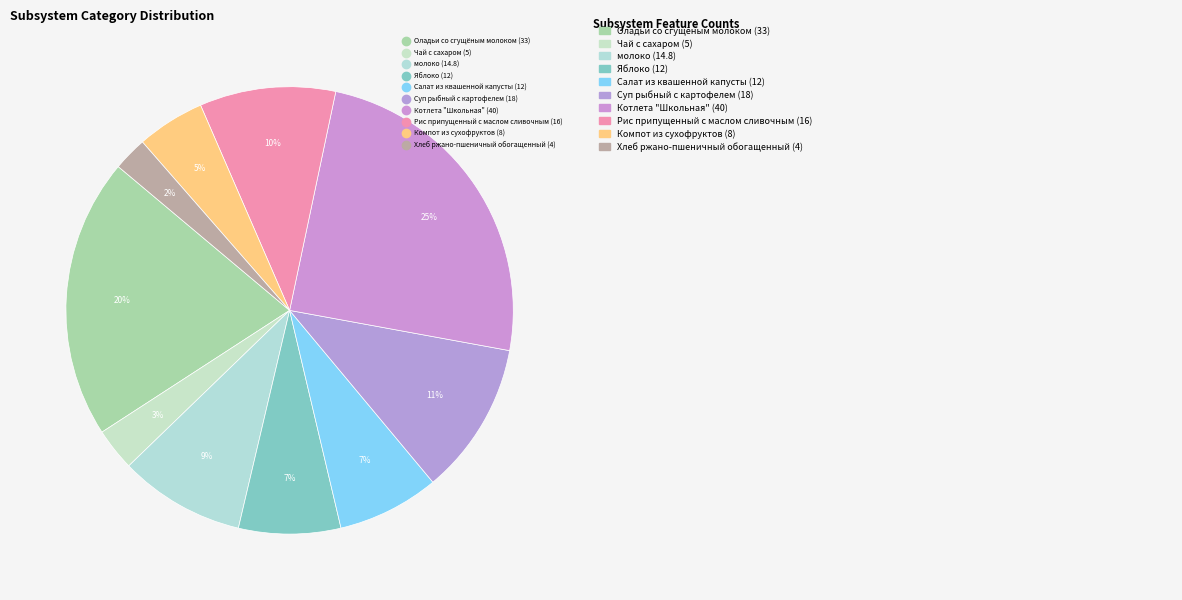

Count the number of slices in the pie.

10